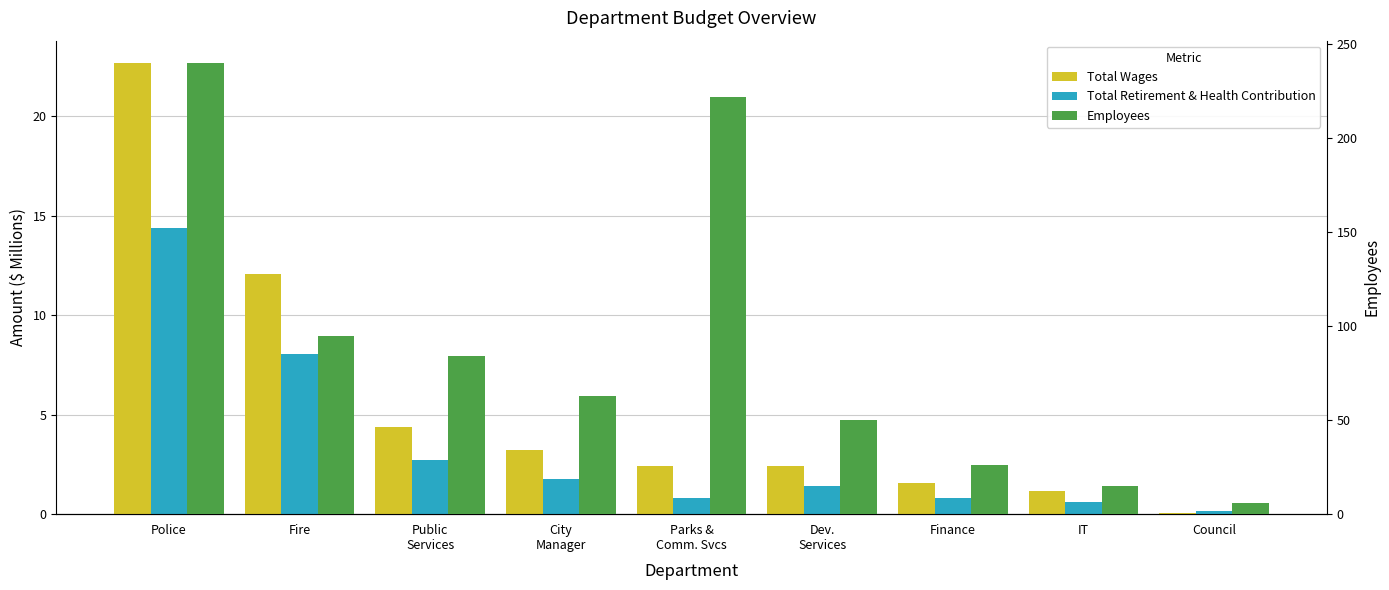

How many distinct data groups are displayed?

3